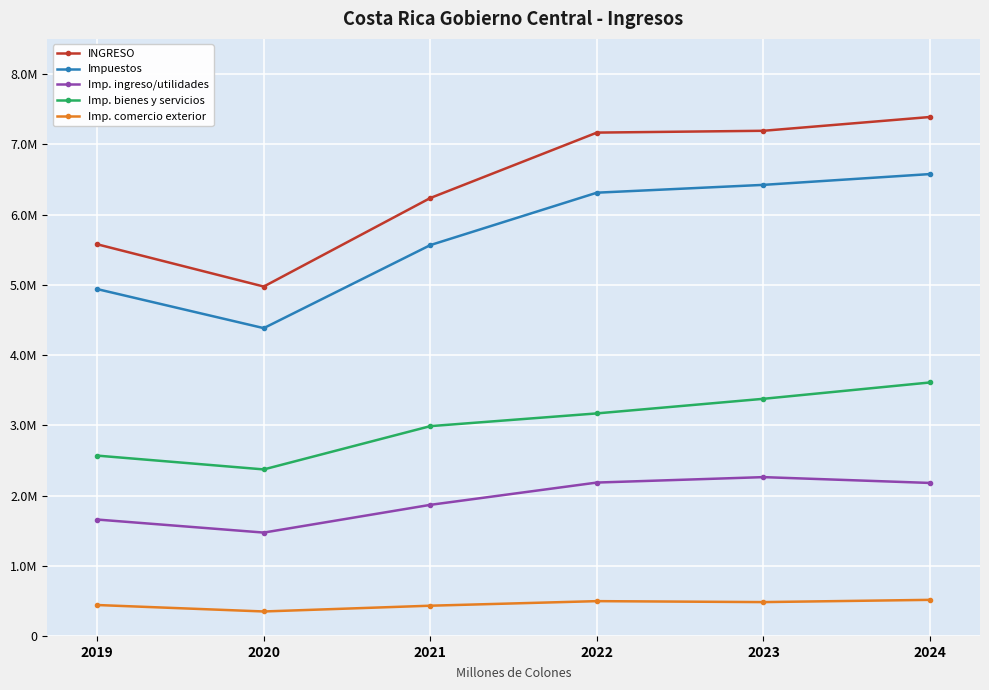

Does the chart have visible grid lines?

Yes